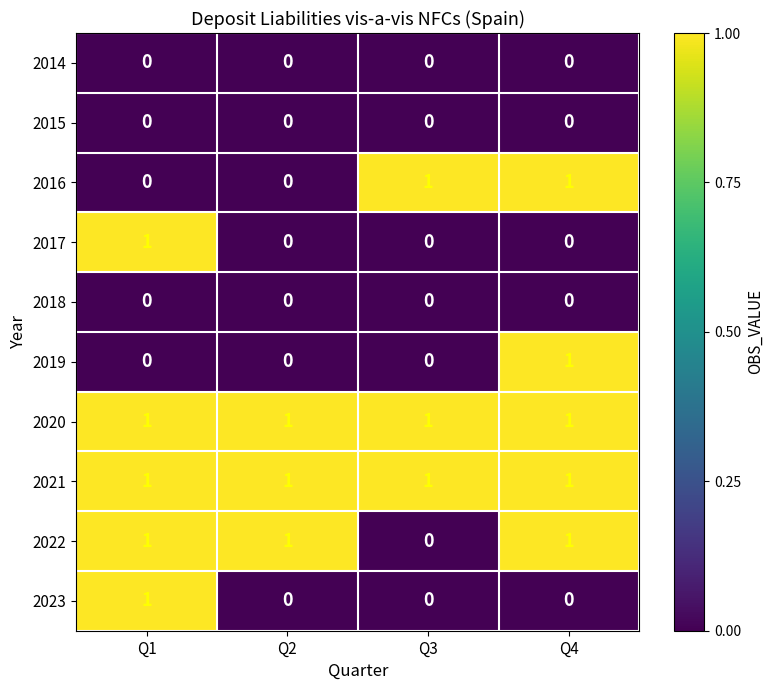

How many series are shown in this chart?

10